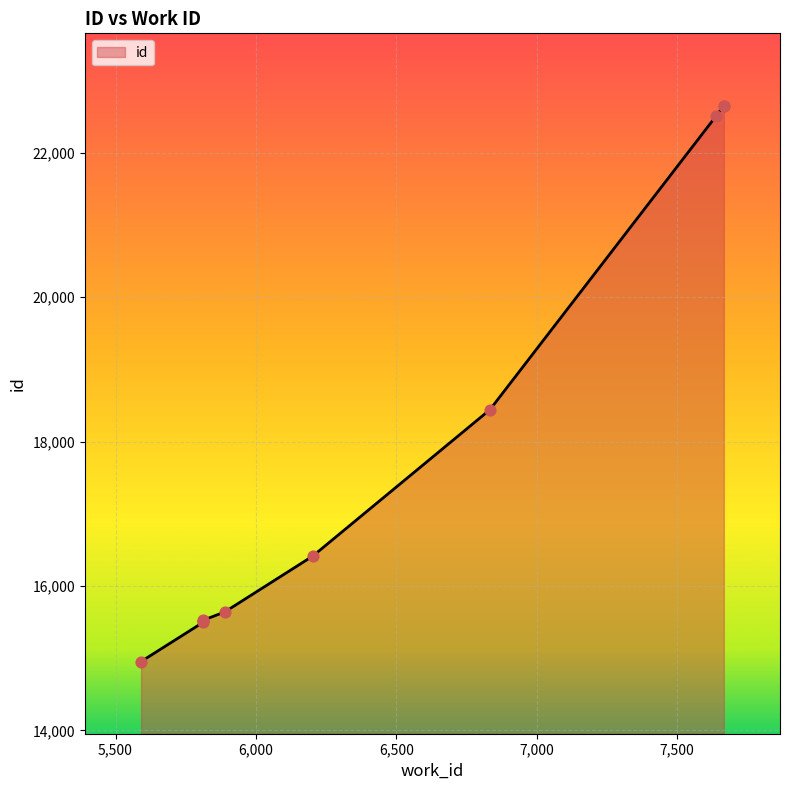

What is the change in value from 5813 to 7639?

+7013